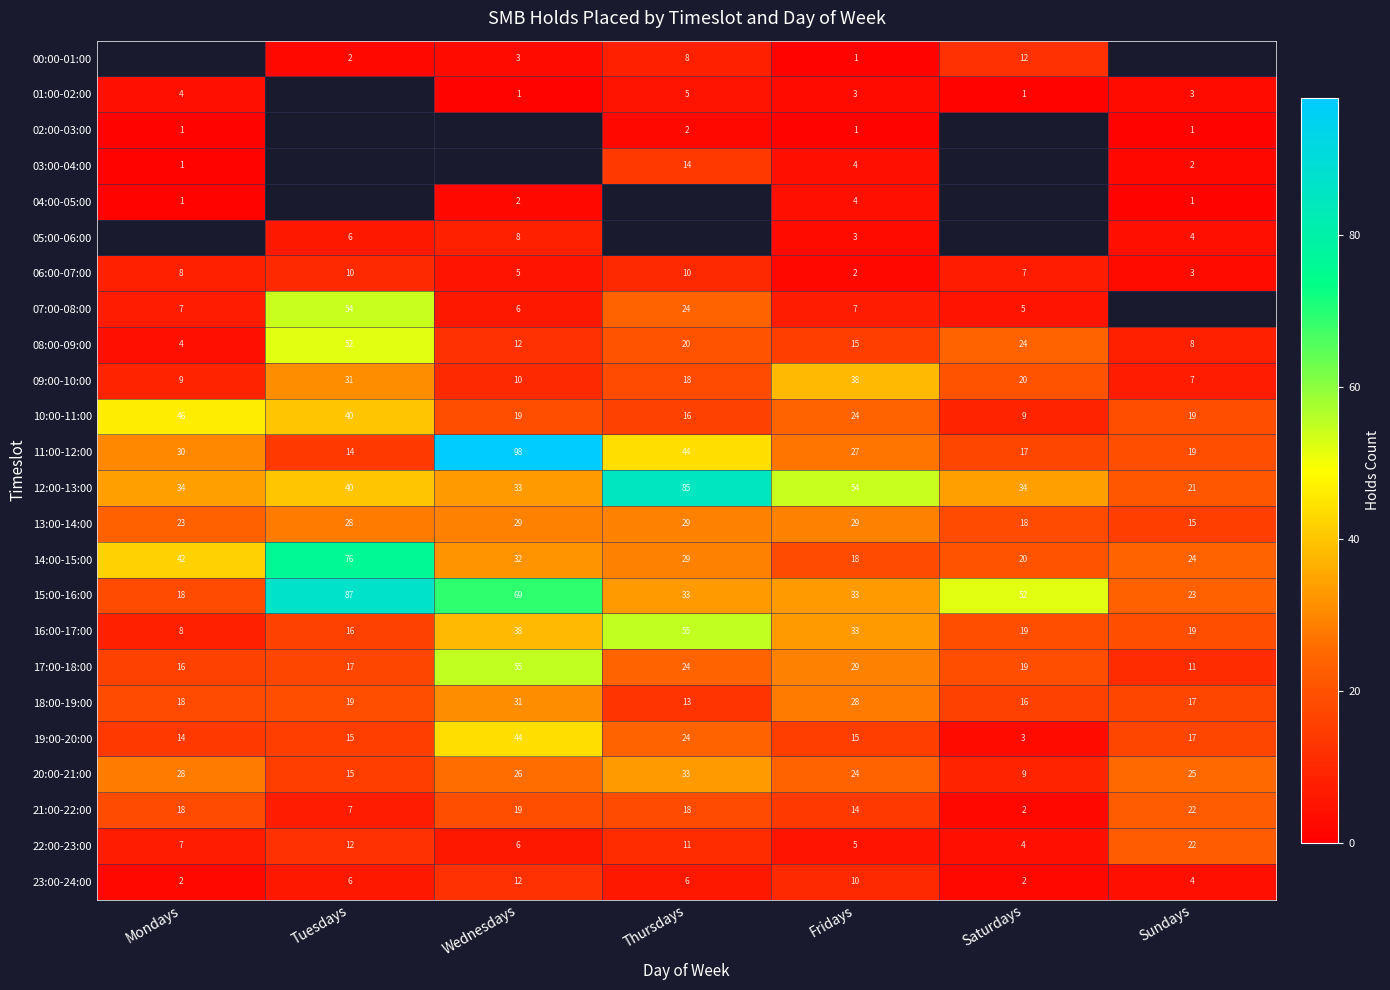

Rank the categories by 11:00-12:00 value from lowest to highest.

Tuesdays, Saturdays, Sundays, Fridays, Mondays, Thursdays, Wednesdays